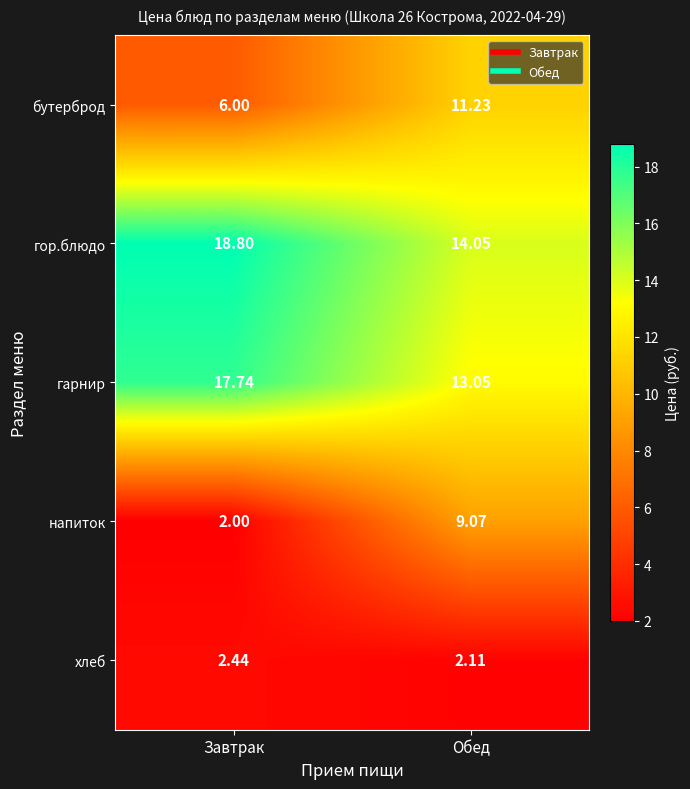

Which series has the largest range (max minus min)?

напиток